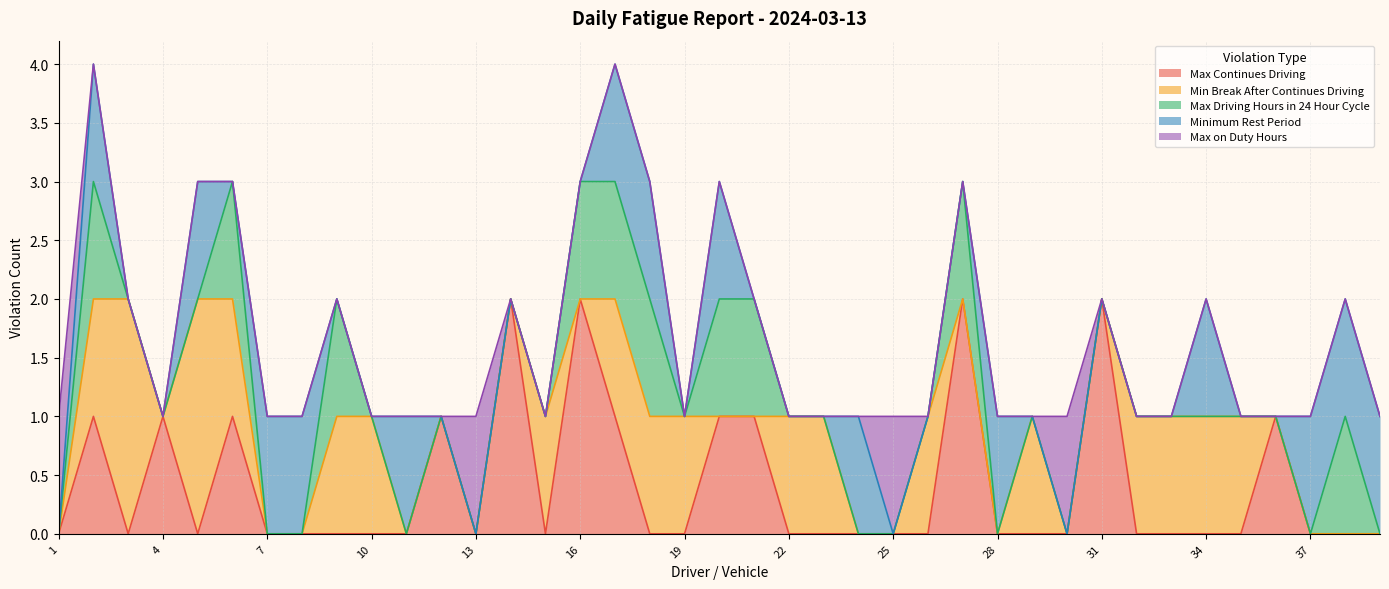

What is the difference between the maximum and minimum values in the Max Continues Driving series?

2